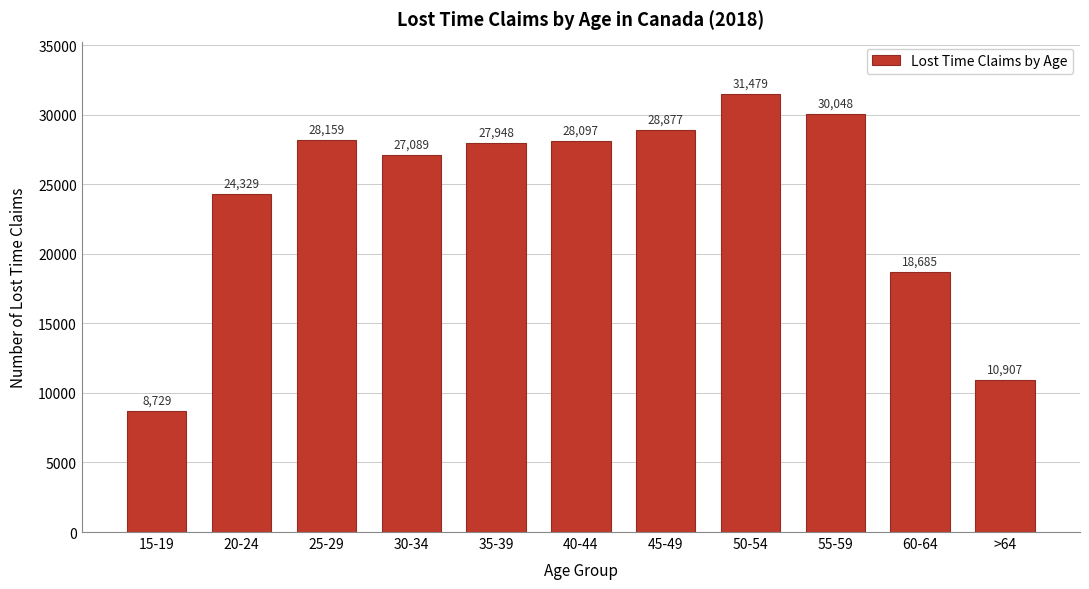

Reading left to right, list all the values displayed in this chart.

15-19=8729	20-24=24329	25-29=28159	30-34=27089	35-39=27948	40-44=28097	45-49=28877	50-54=31479	55-59=30048	60-64=18685	>64=10907